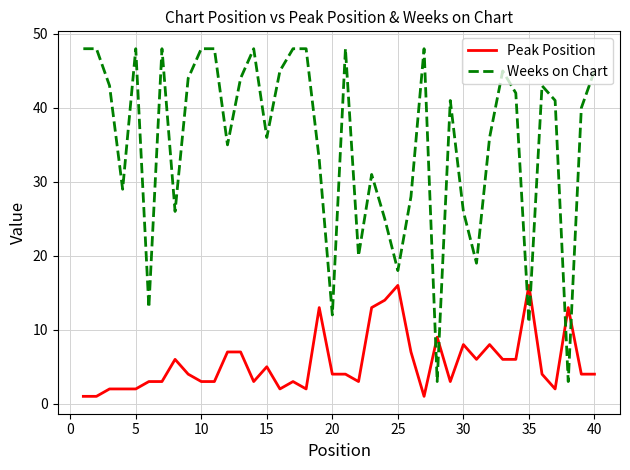

Count the number of data series in this chart.

2